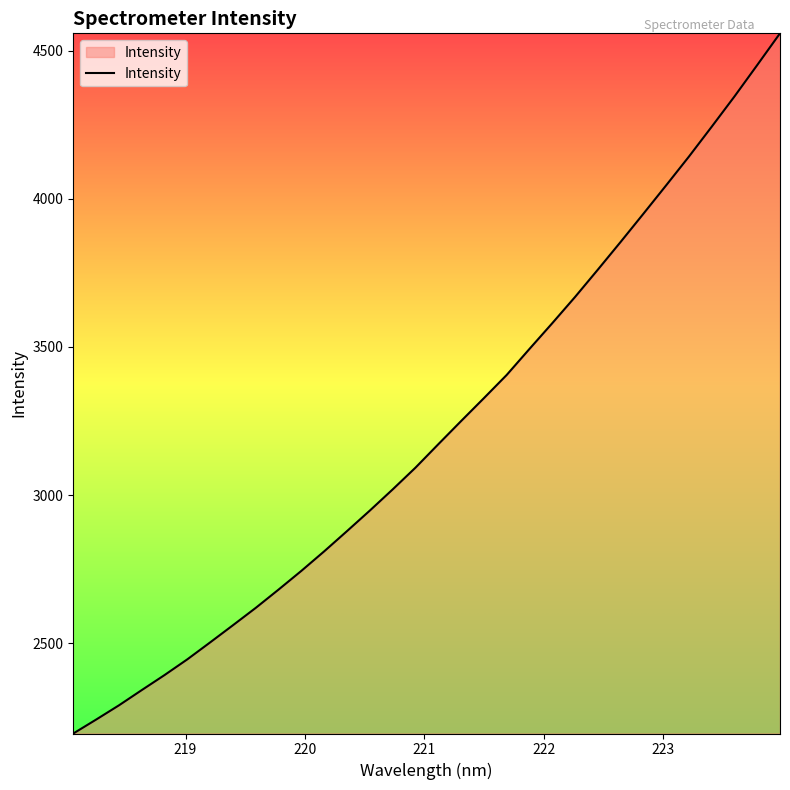

What is the smallest value displayed?

2195.3